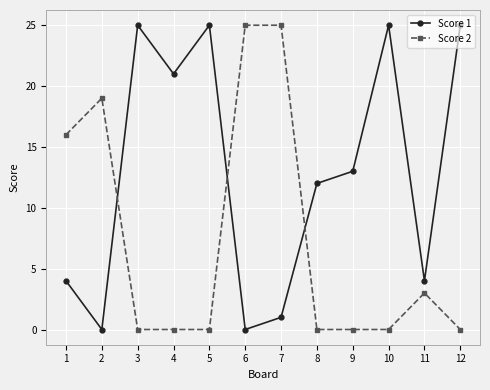

How many intersections are there between Score 2 and Score 1?

3